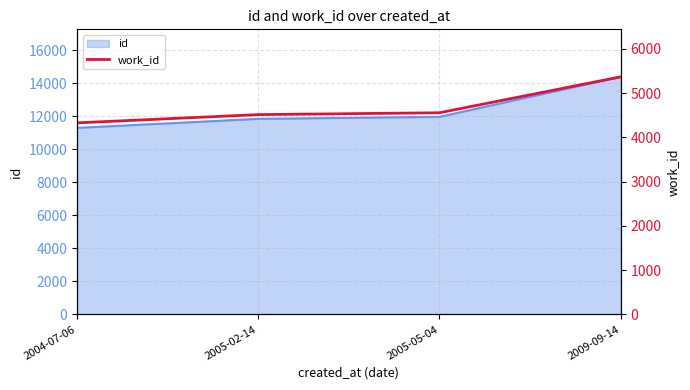

True or false: the data has more than 0 interior local peaks.

False